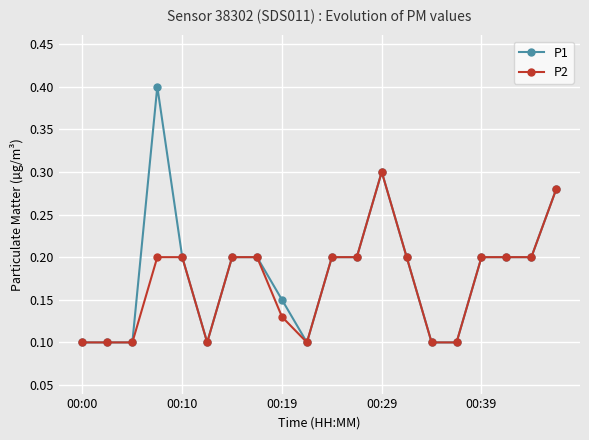

List the series in order of their overall mean, lowest first.

P2, P1